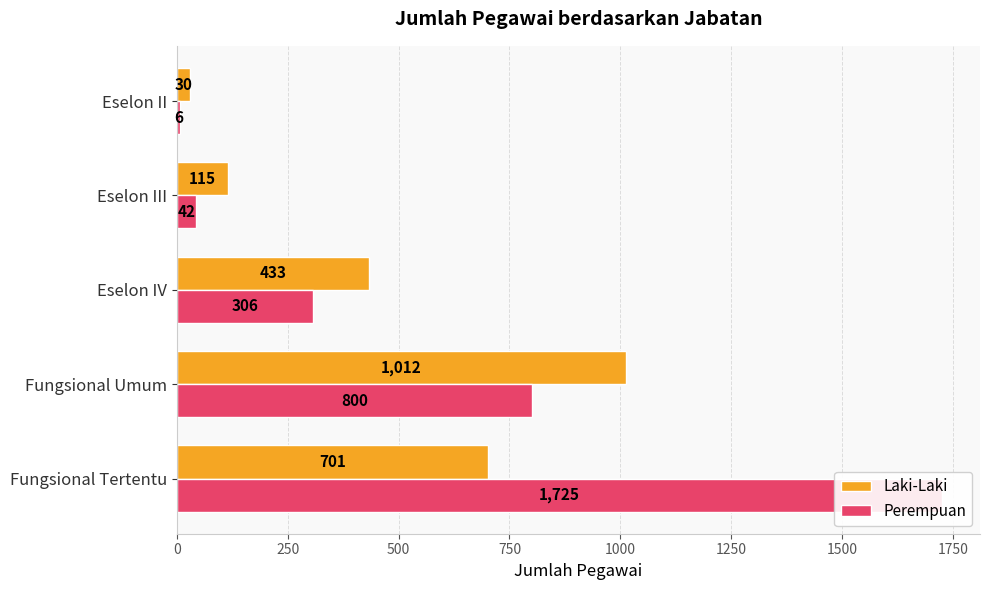

What are all the series names shown in the legend?

Laki-Laki, Perempuan